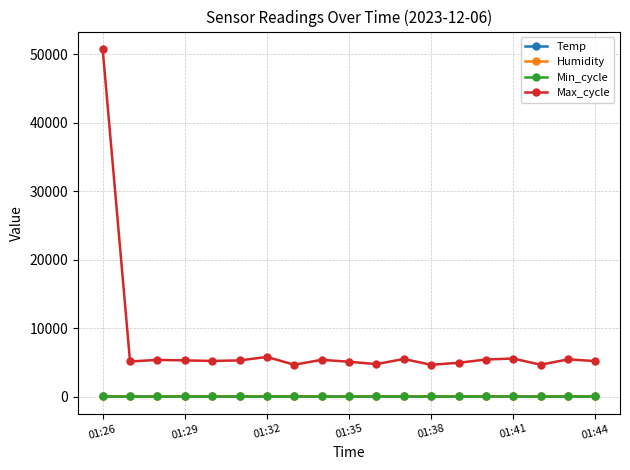

What are all the series names shown in the legend?

Temp, Humidity, Min_cycle, Max_cycle